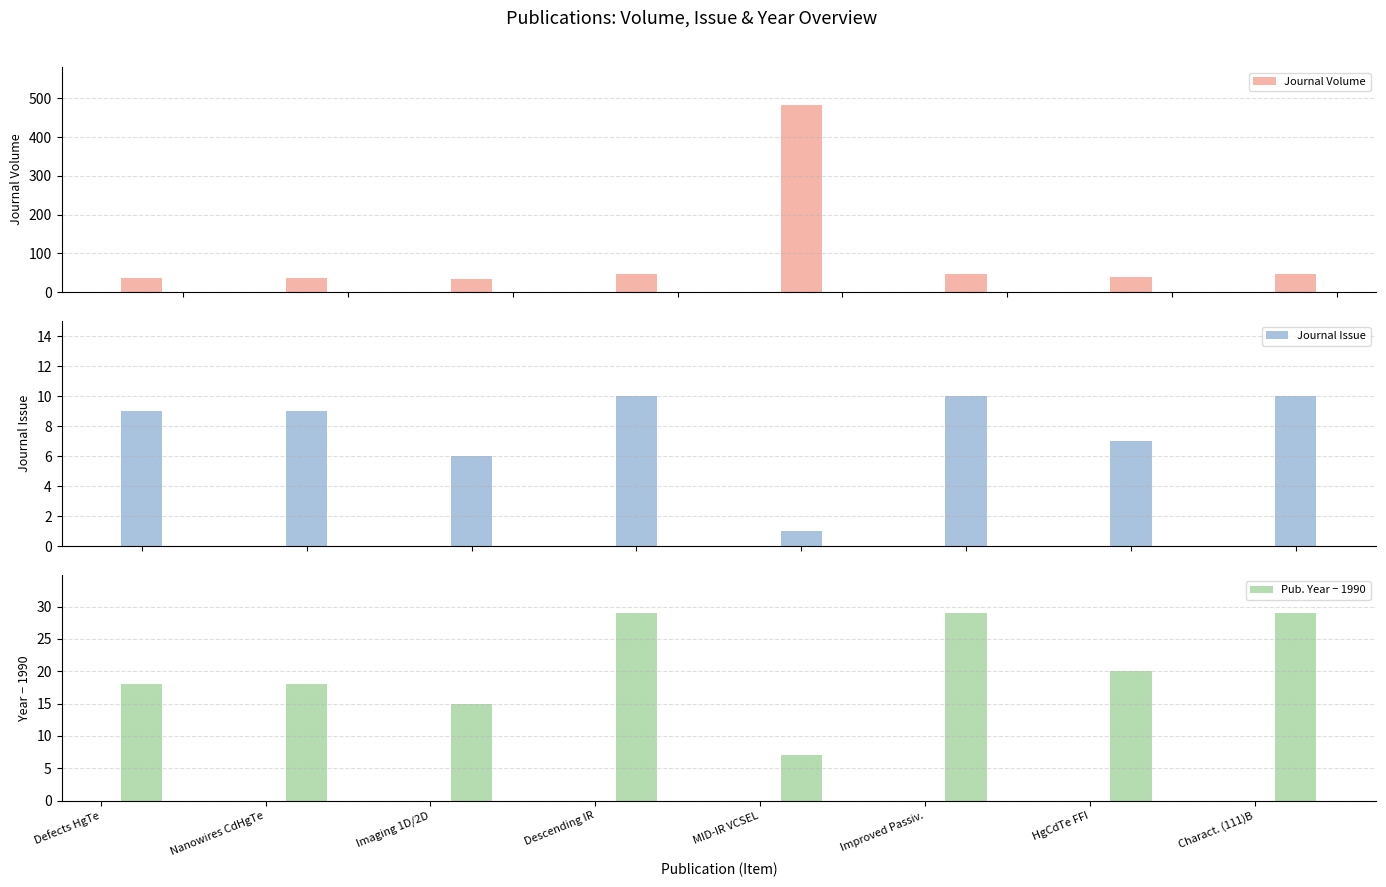

How many groups of bars are there?

8